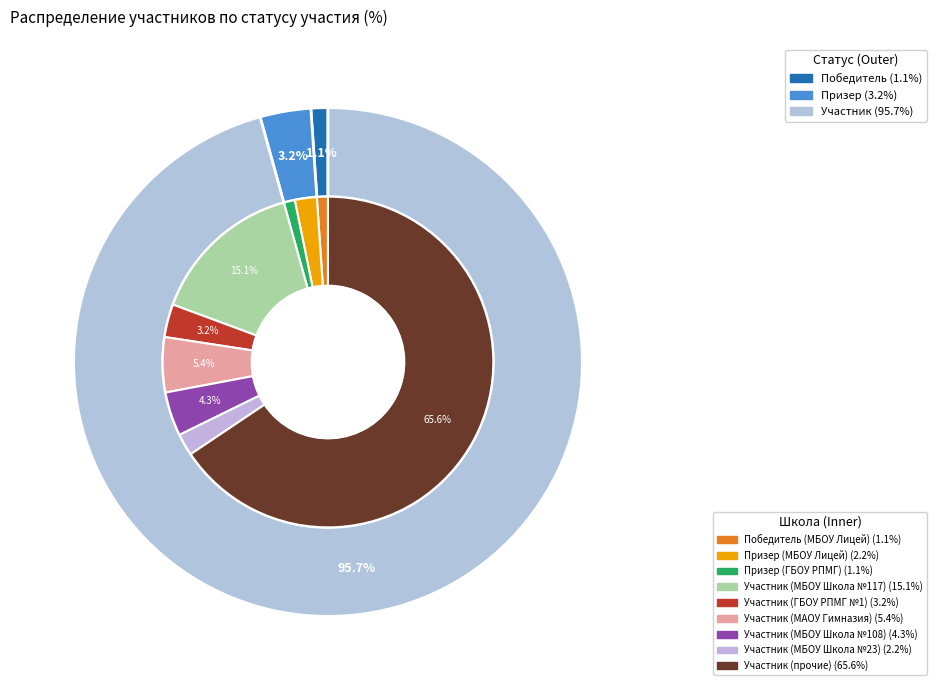

What percentage do Участник and Победитель together represent?

96.8%